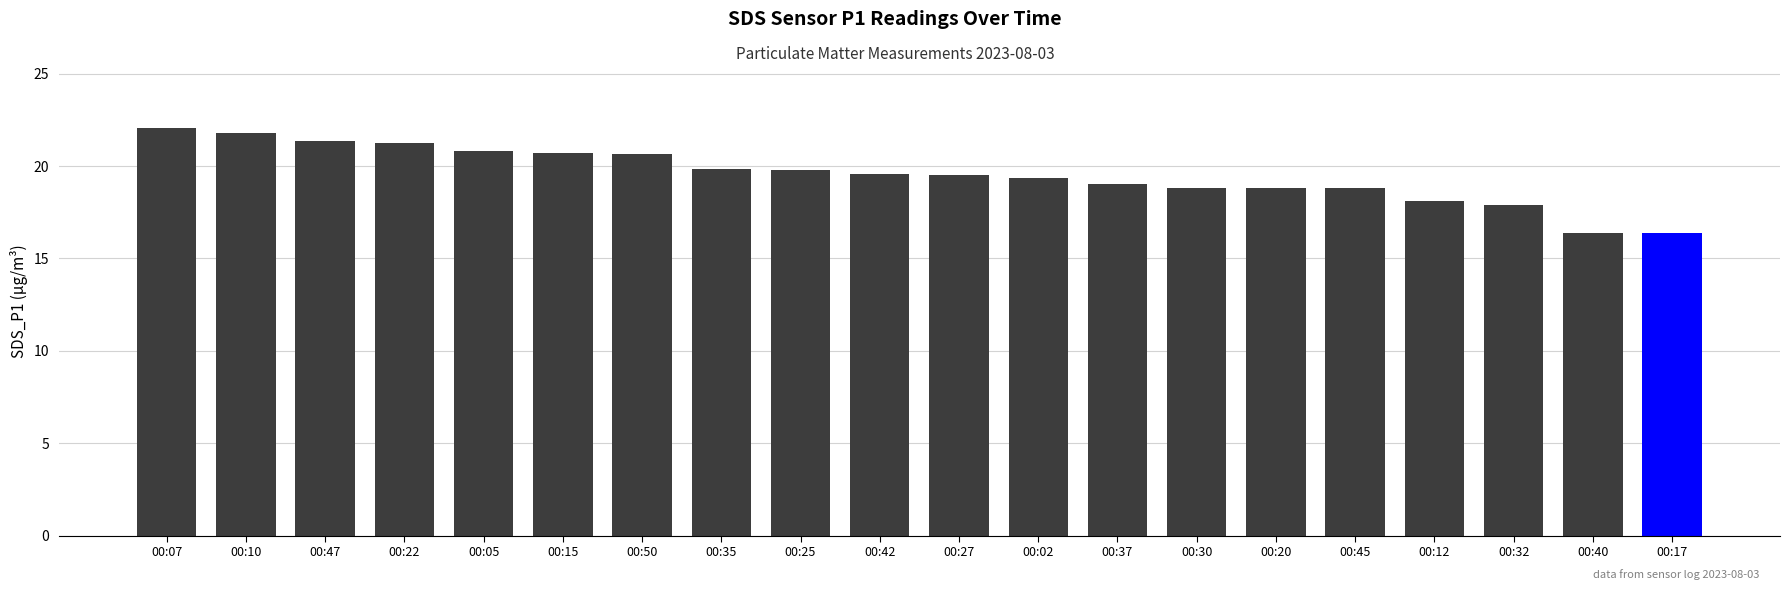

What is the smallest value displayed?

16.4